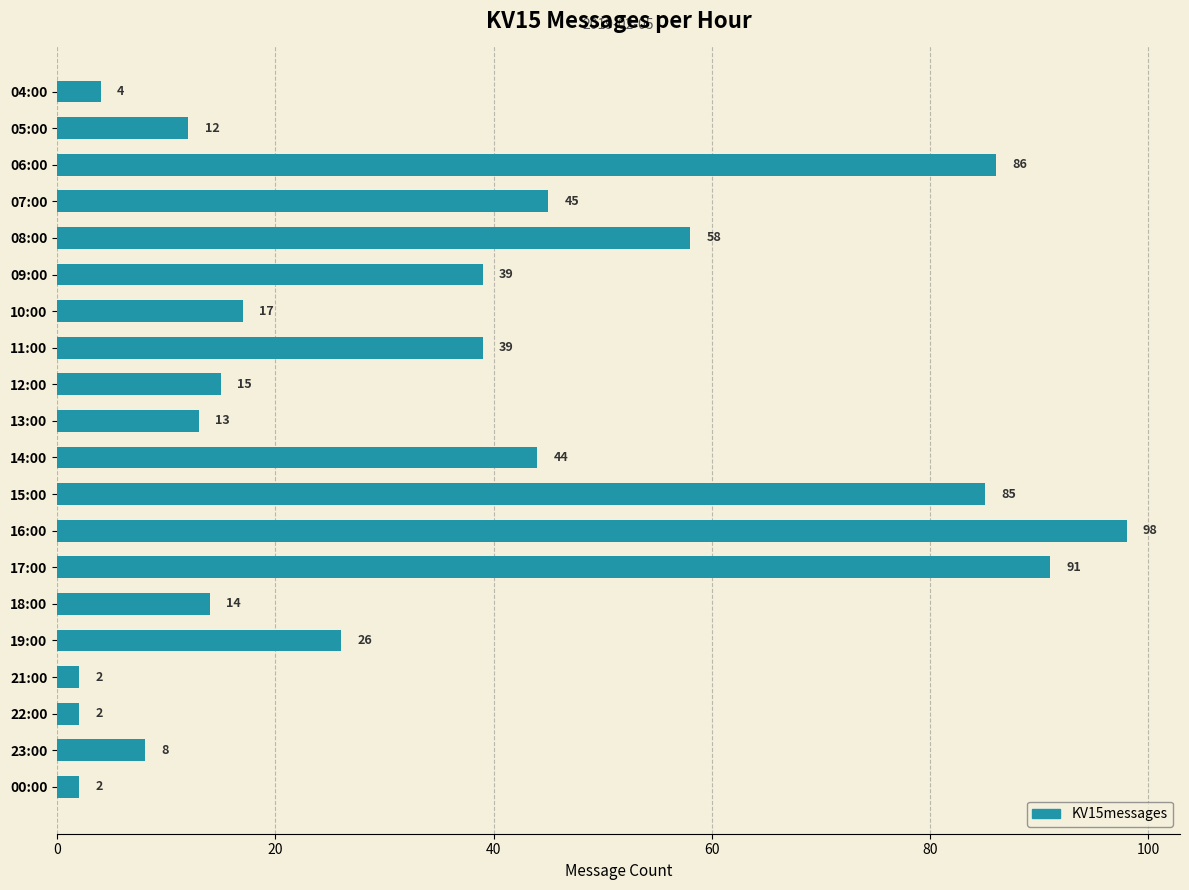

Are the bars grouped side by side (vs. stacked)?

No